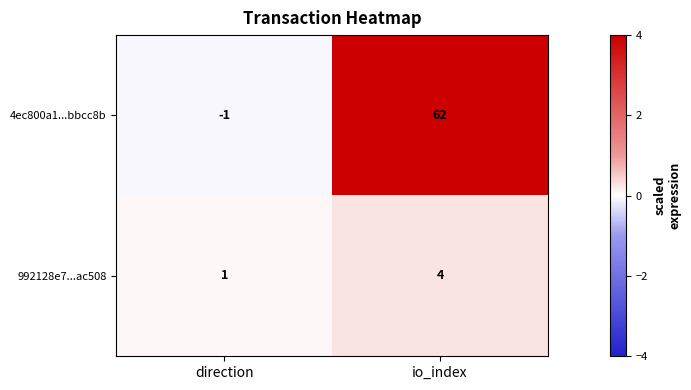

Which series changed the most between direction and io_index?

4ec800a1...bbcc8b